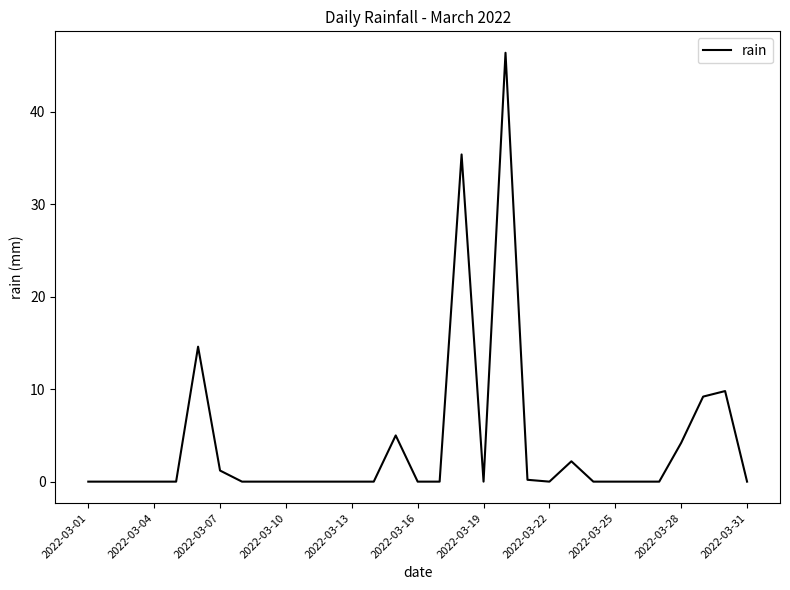

What is the difference between the second highest and minimum values?

35.4